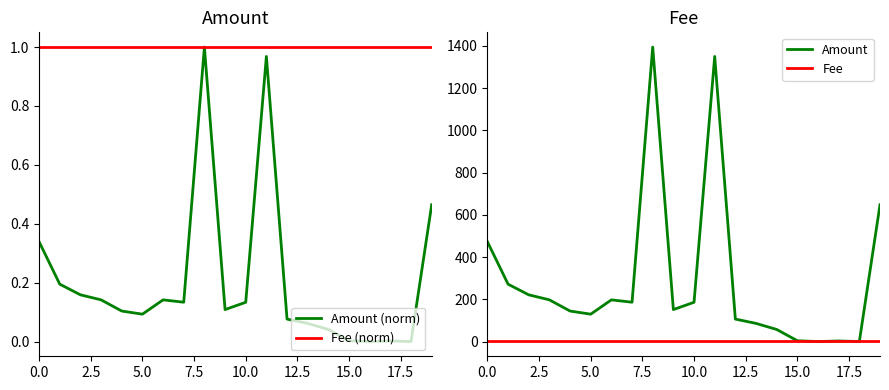

The value of Fee at 18 is 0.6. True or false?

False